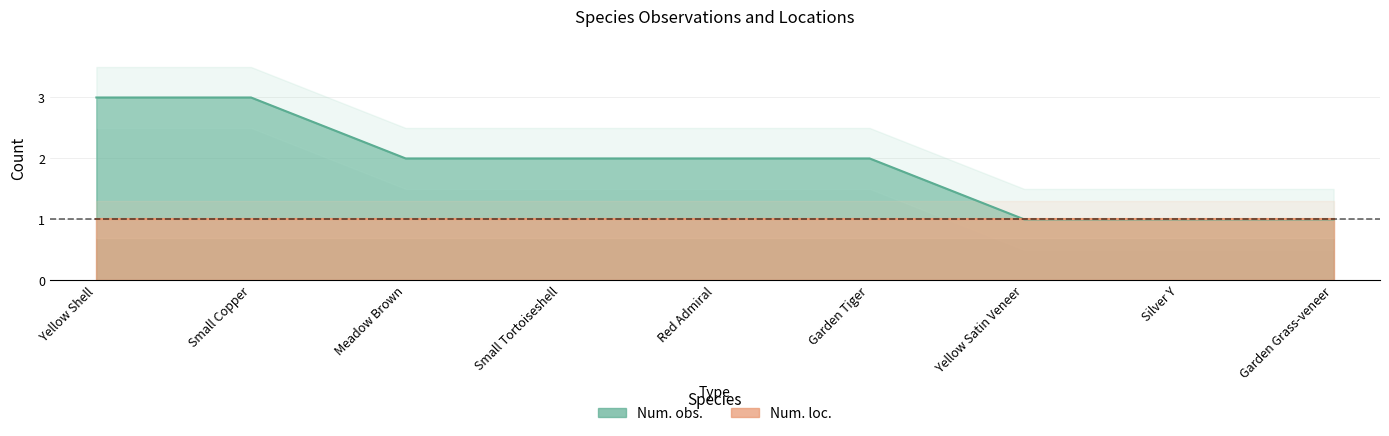

What is the difference between the maximum and minimum values?

2